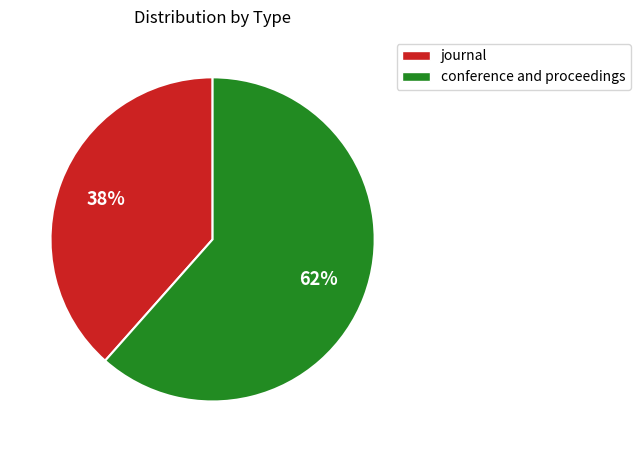

To the nearest percent, what portion does conference and proceedings represent?

62%